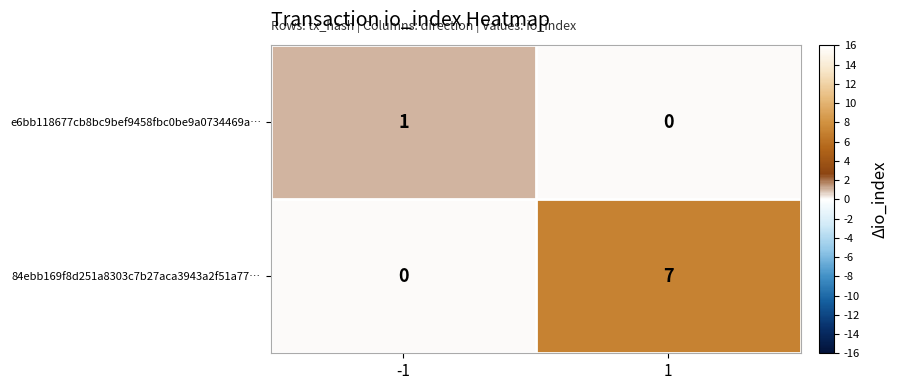

What is the average value of the 84ebb169f8d251a8303c7b27aca3943a2f51a77… series?

4